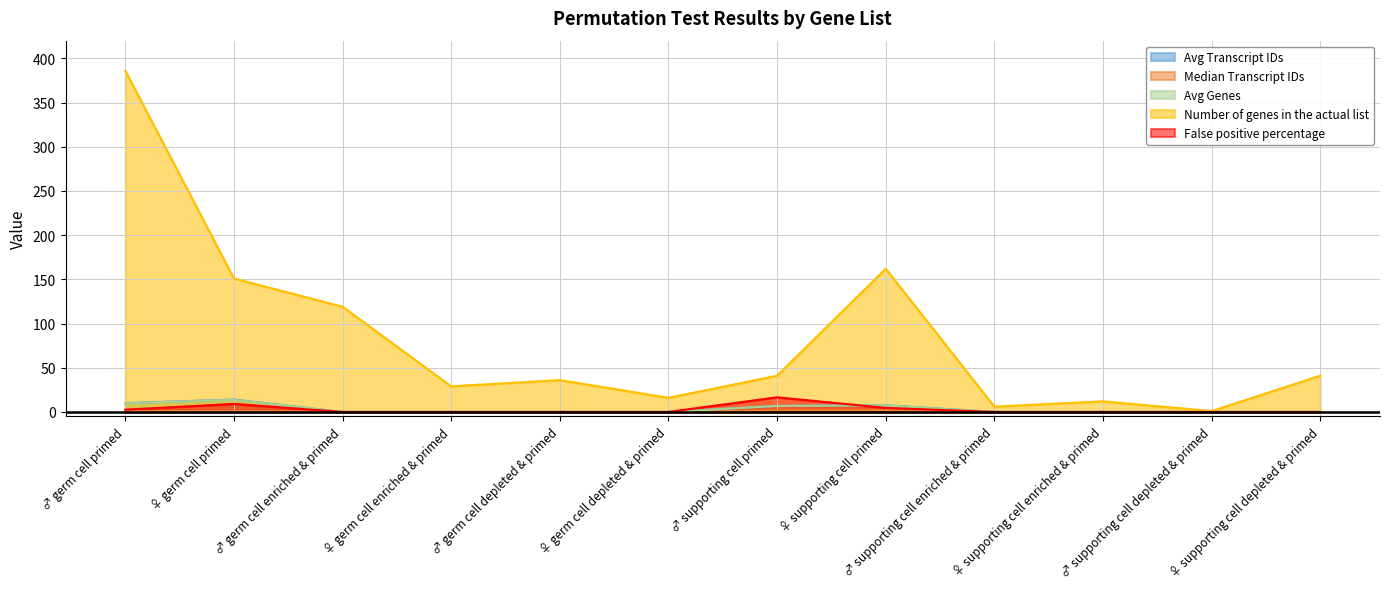

At which label does Median Transcript IDs reach its minimum?

♂ germ cell enriched & primed